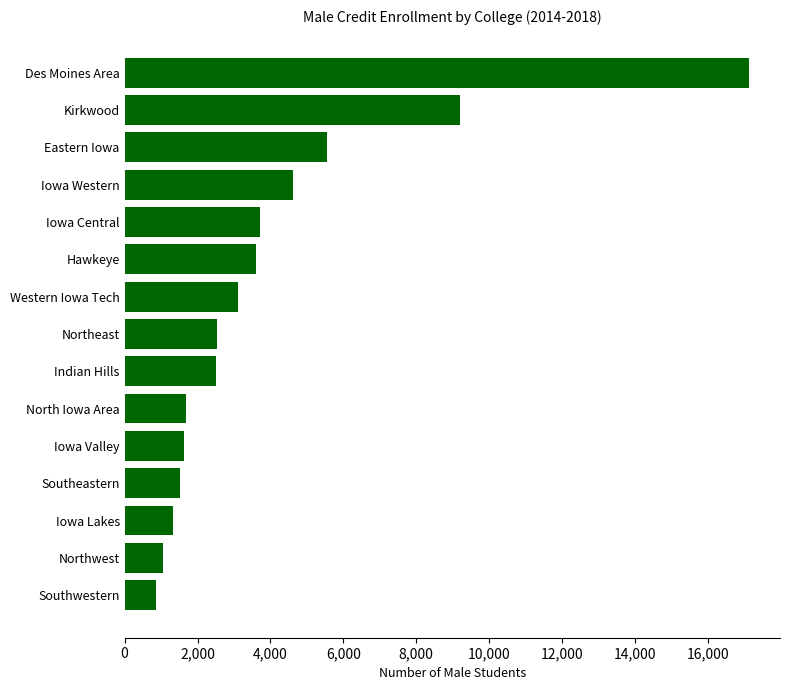

How many categories are shown in the chart?

15